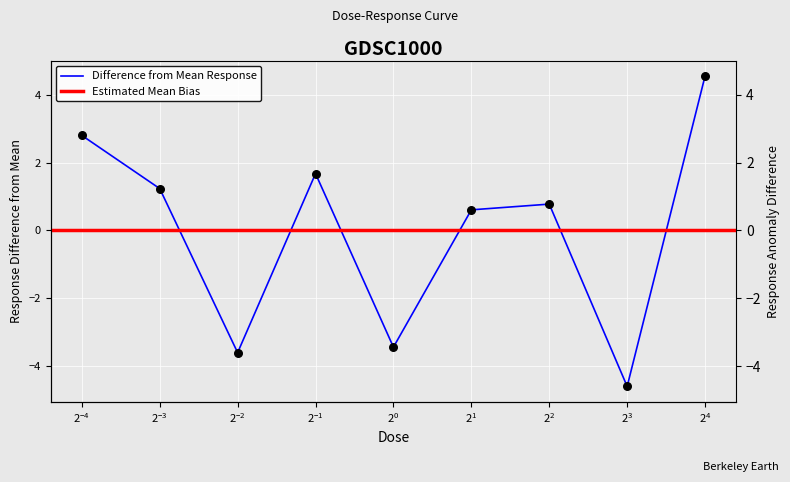

Between 0.0625 and 2.0, which is larger?

0.0625